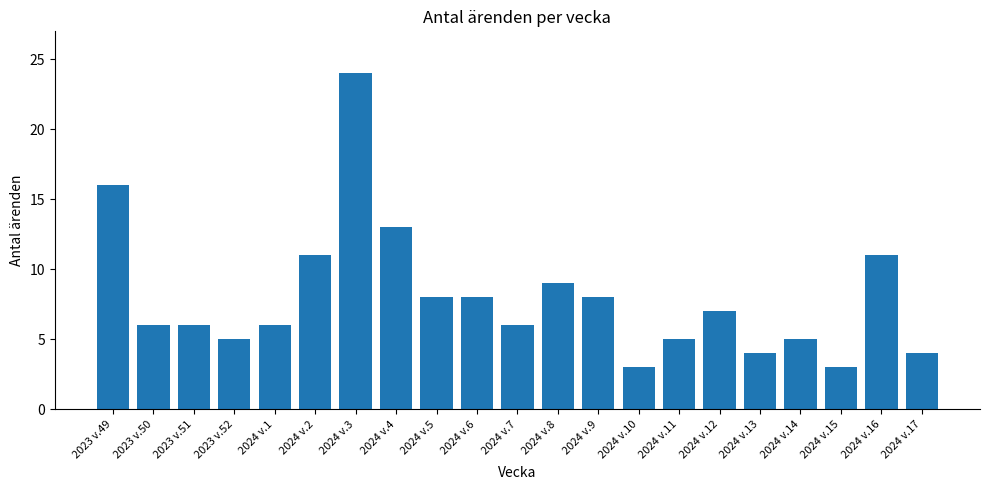

Reading left to right, extract all data points from this chart.

16	6	6	5	6	11	24	13	8	8	6	9	8	3	5	7	4	5	3	11	4